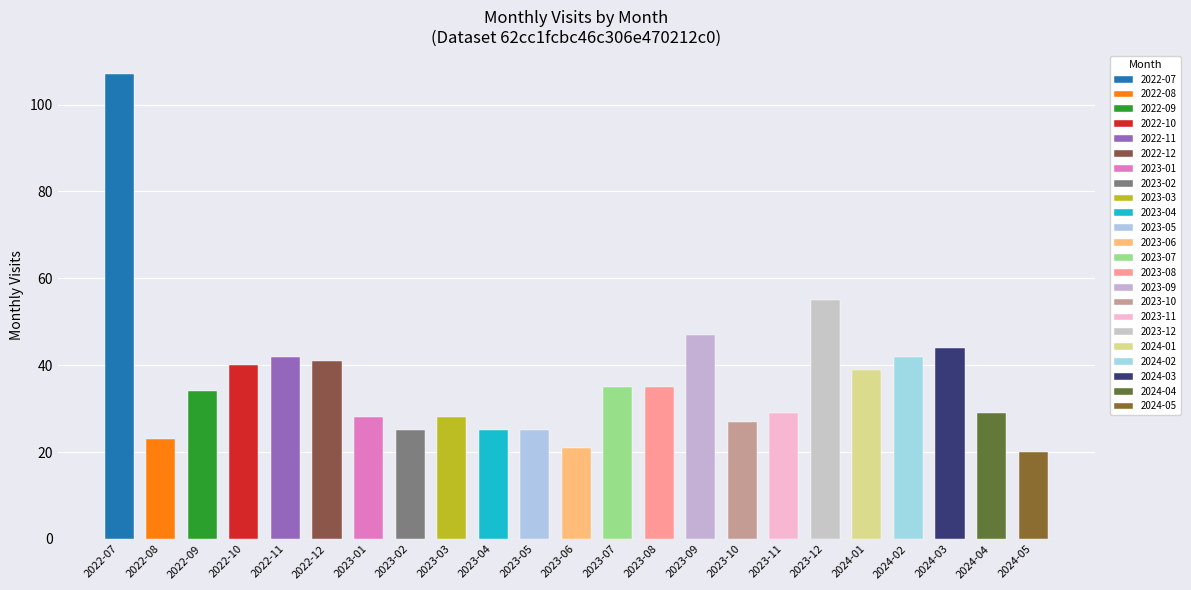

Count the number of values greater than 34.

11